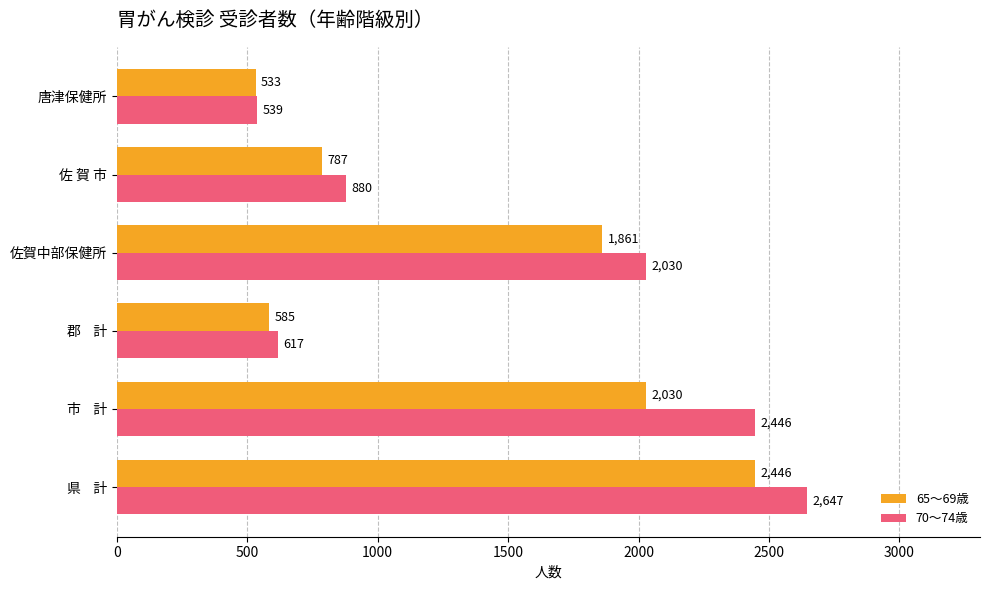

List the series in order of their overall mean, highest first.

70～74歳, 65～69歳